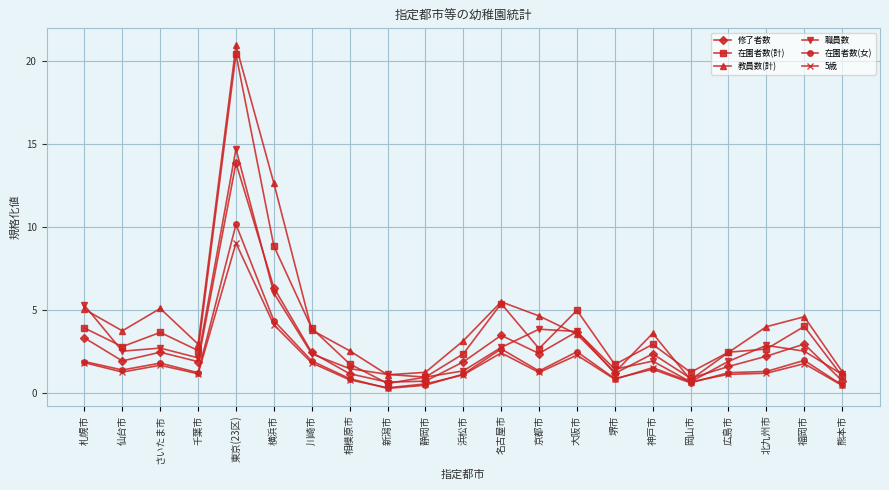

Is the value of 5歳 at 堺市 greater than the value of 職員数 at 浜松市?

No